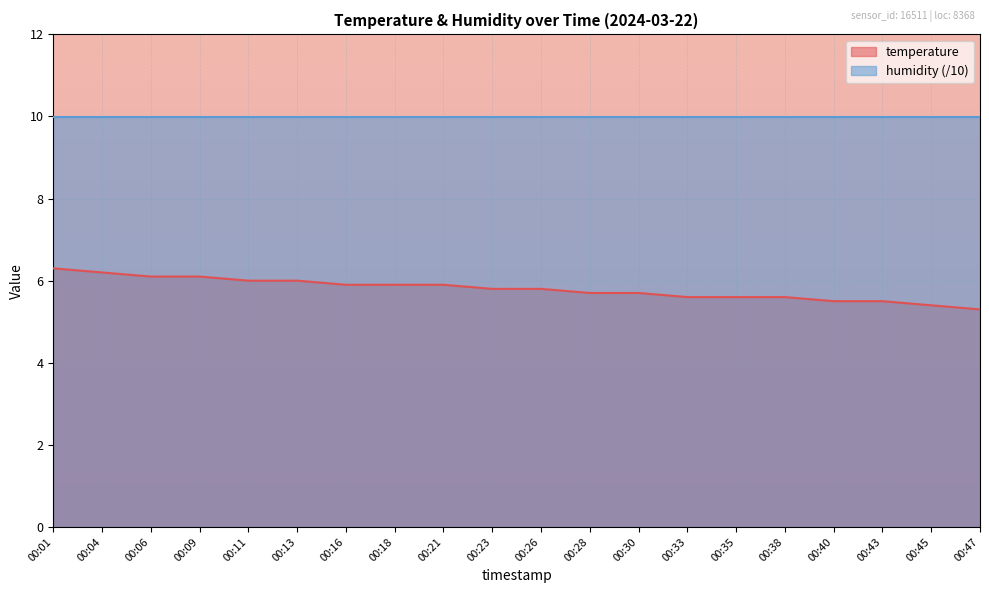

The value of temperature at 00:35 is 3.6. True or false?

False